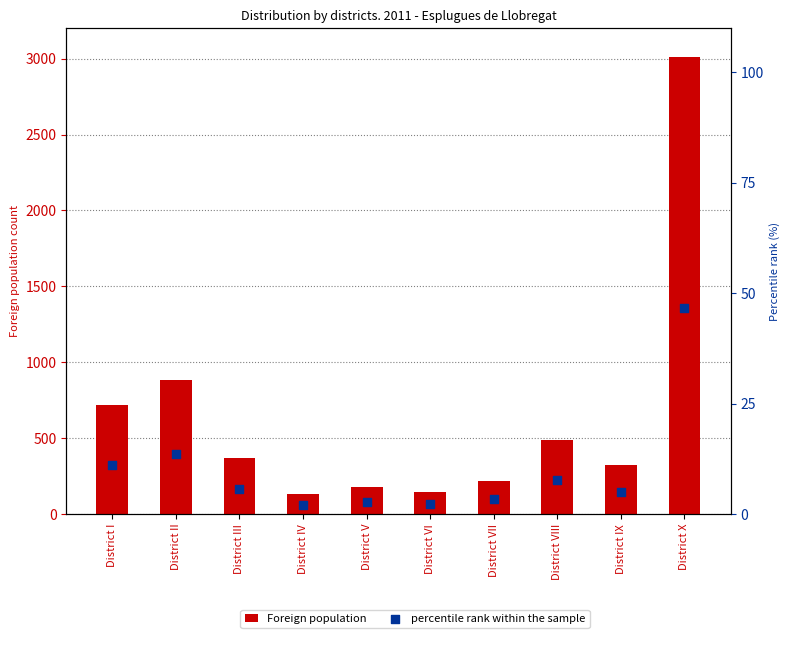

Which series contains the highest Y value?

Foreign population